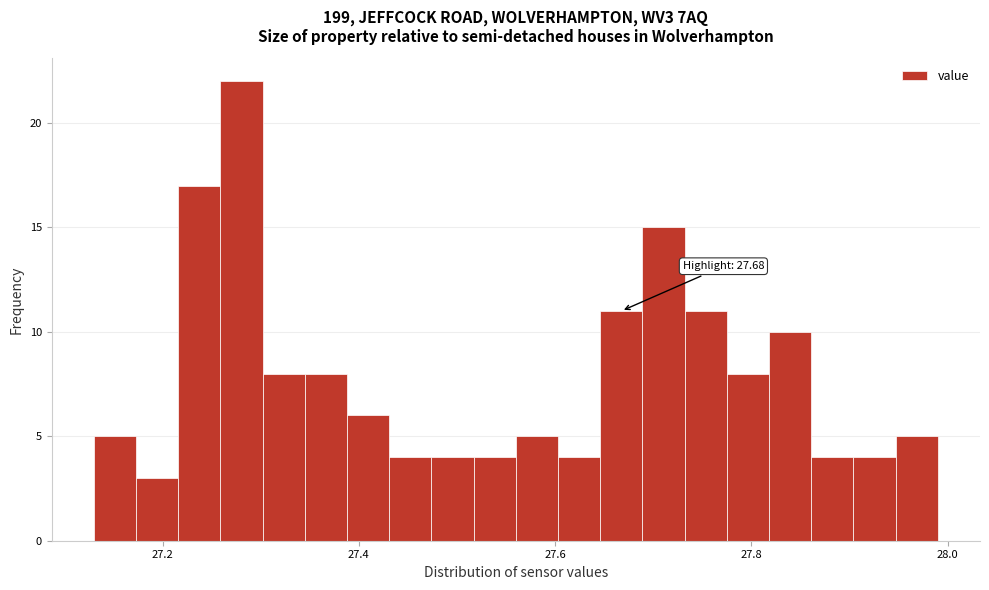

Read against the x-axis, roughly where is the centre of the tallest bar?

27.28